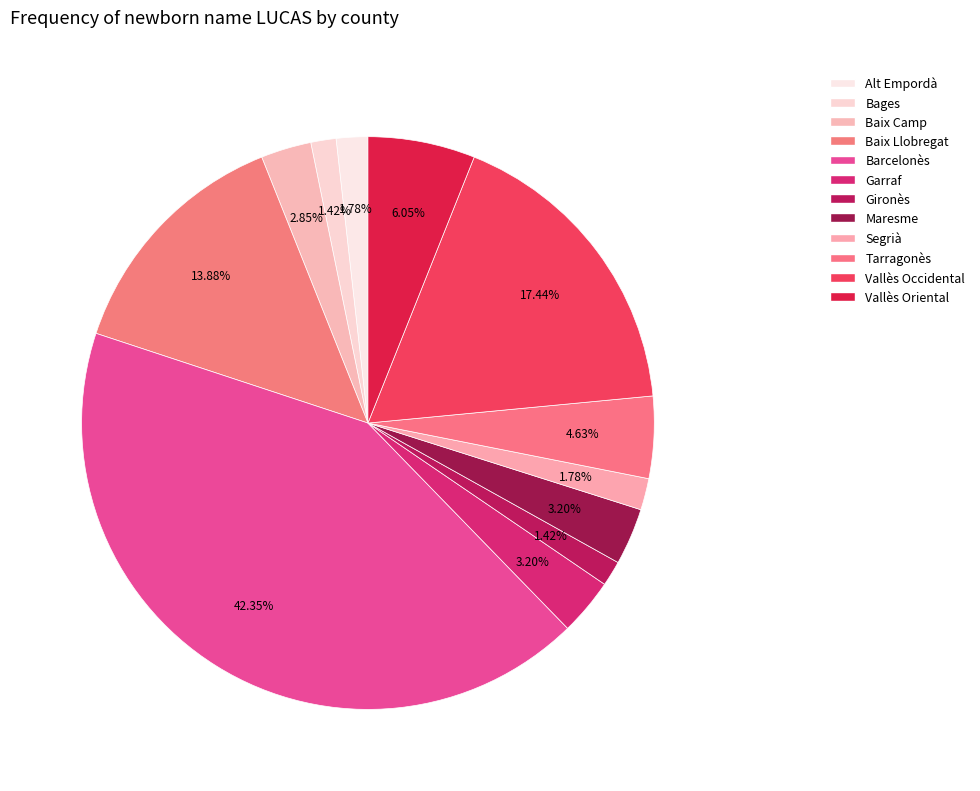

Which category has the smallest portion of the pie?

Bages